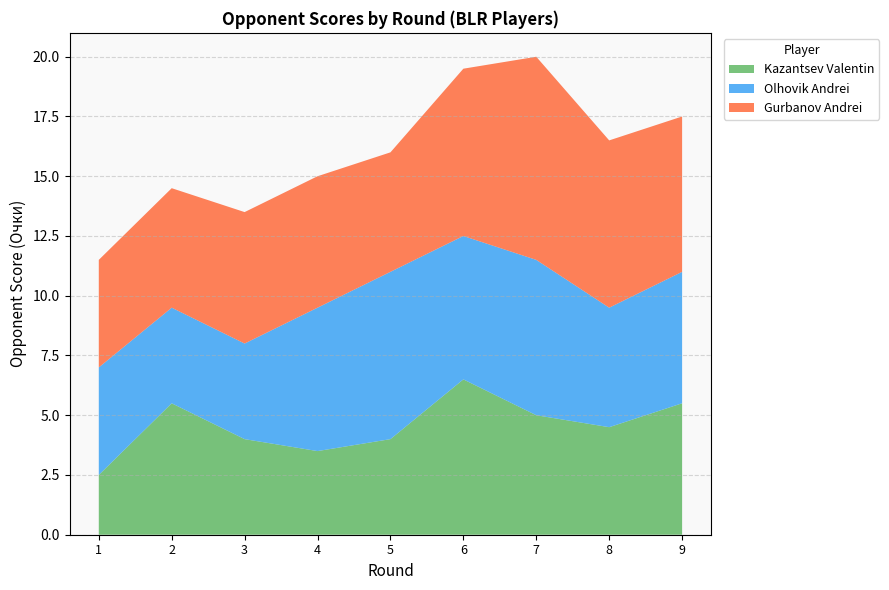

Reading right to left, transcribe all the data shown in this chart.

Kazantsev Valentin: 5.5	4.5	5.0	6.5	4.0	3.5	4.0	5.5	2.5
Olhovik Andrei: 5.5	5.0	6.5	6.0	7.0	6.0	4.0	4.0	4.5
Gurbanov Andrei: 6.5	7.0	8.5	7.0	5.0	5.5	5.5	5.0	4.5